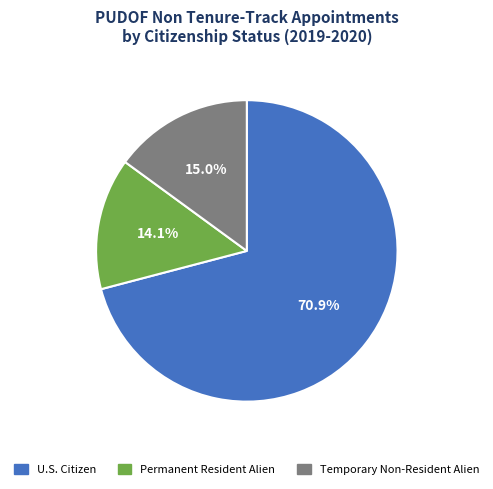

To the nearest percent, what is the difference between the Permanent Resident Alien and U.S. Citizen slice percentages?

57%